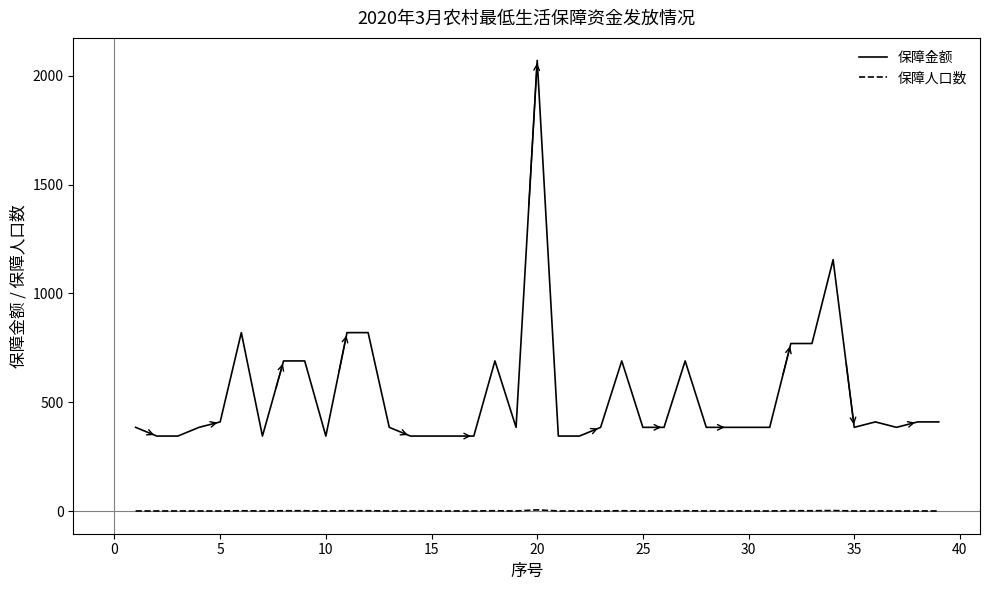

List the series in order of their peak value, lowest first.

保障人口数, 保障金额